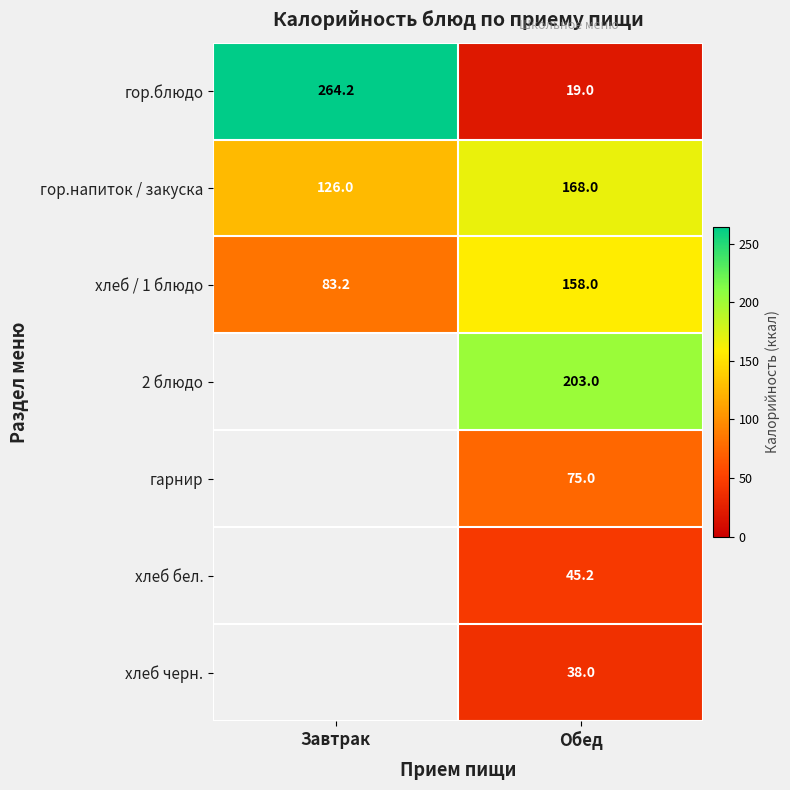

Between Обед and Завтрак, which is larger?

Завтрак